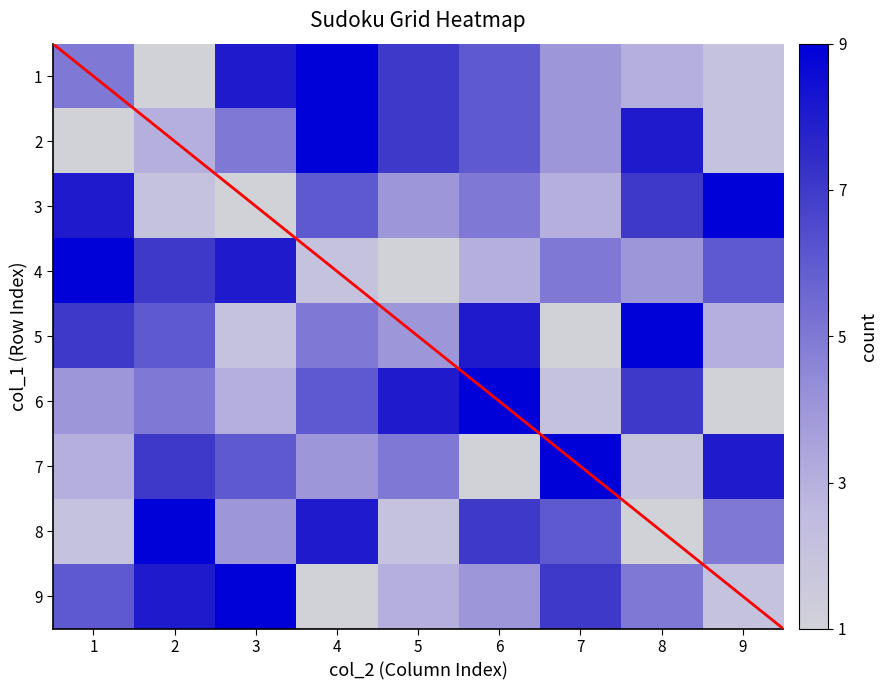

The value of 9 at 7 is 7. True or false?

True